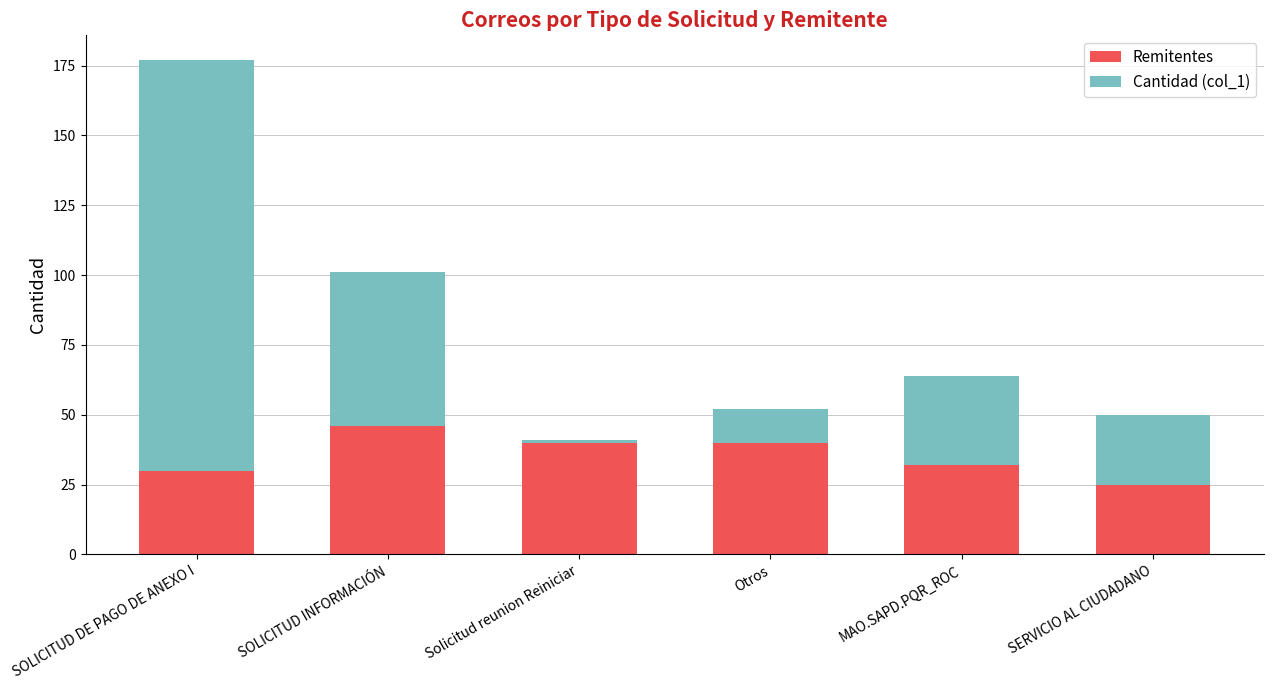

What is the difference between the second highest and second lowest values in the Remitentes series?

10